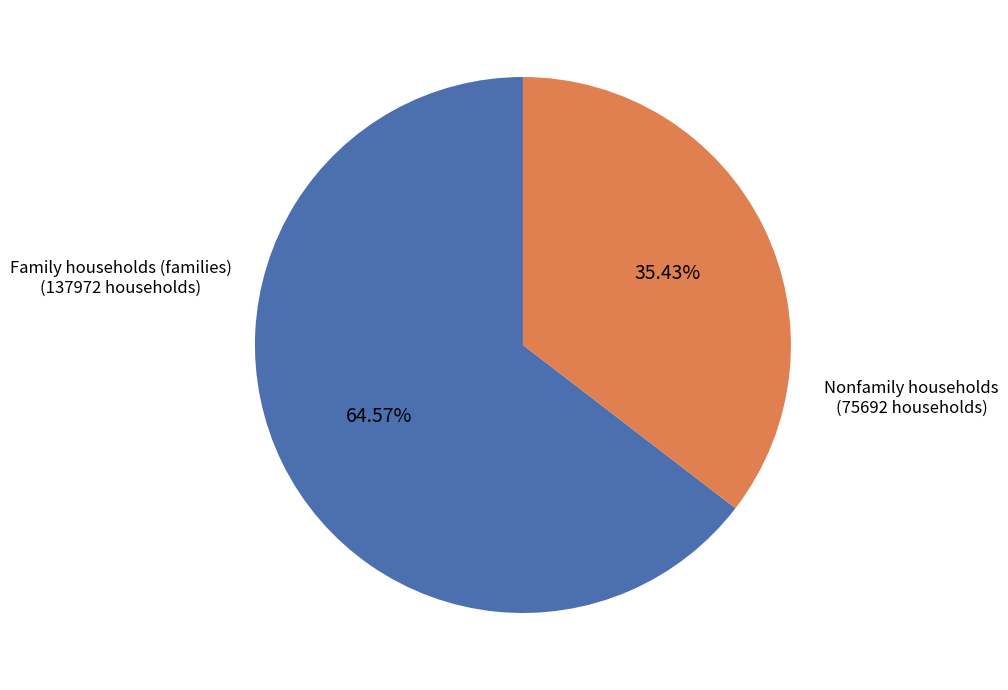

To the nearest percent, what is the average slice percentage?

50%